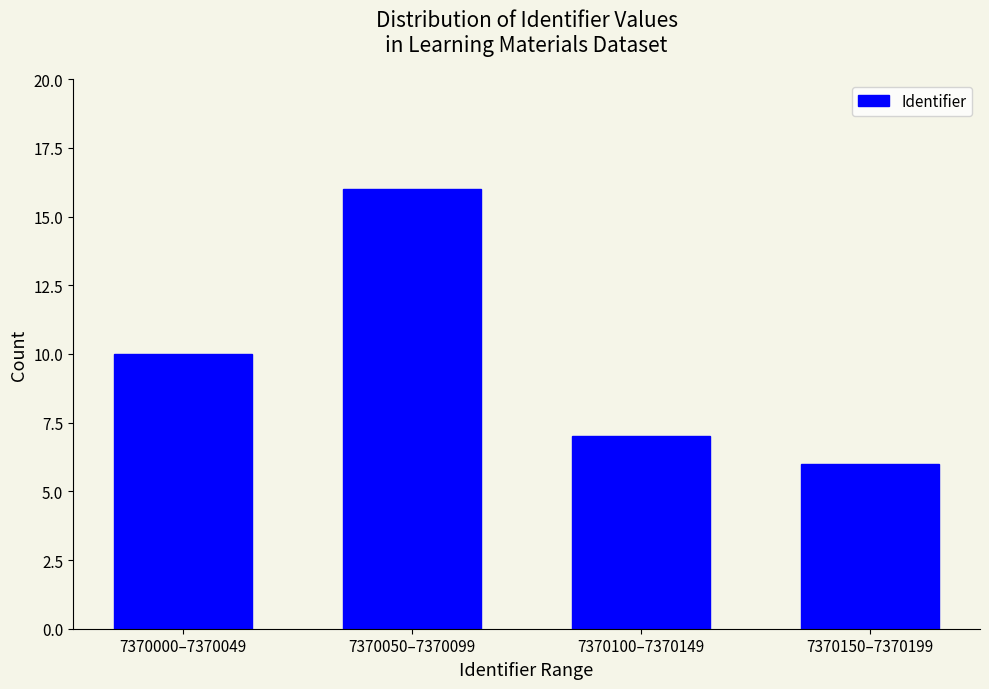

Reading left to right, transcribe all the data shown in this chart.

10	16	7	6